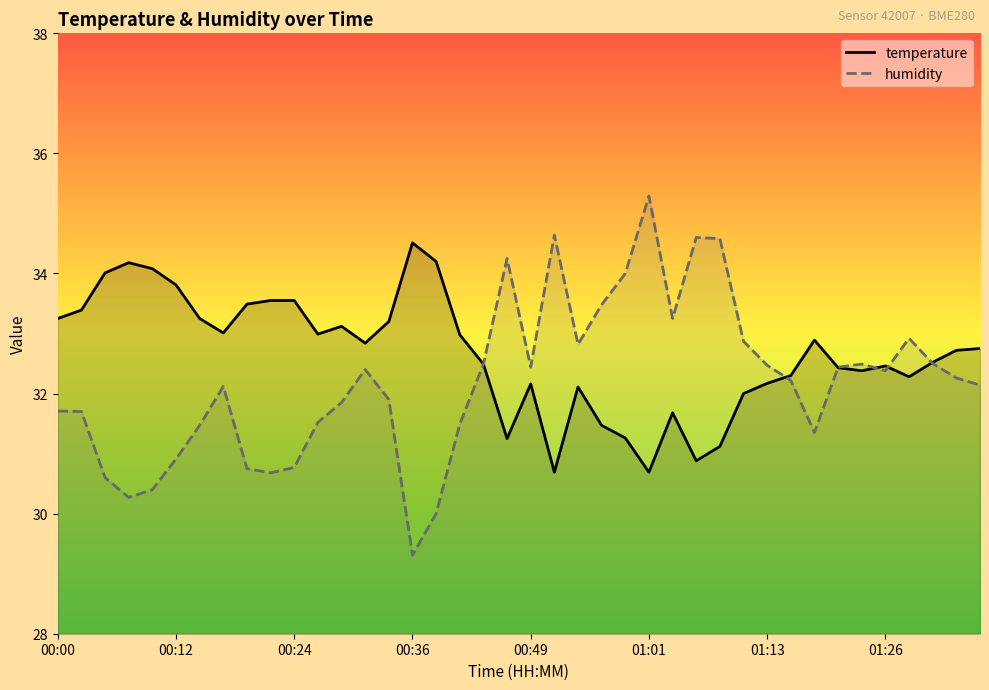

Between 13 and 29, which series saw the biggest shift?

temperature